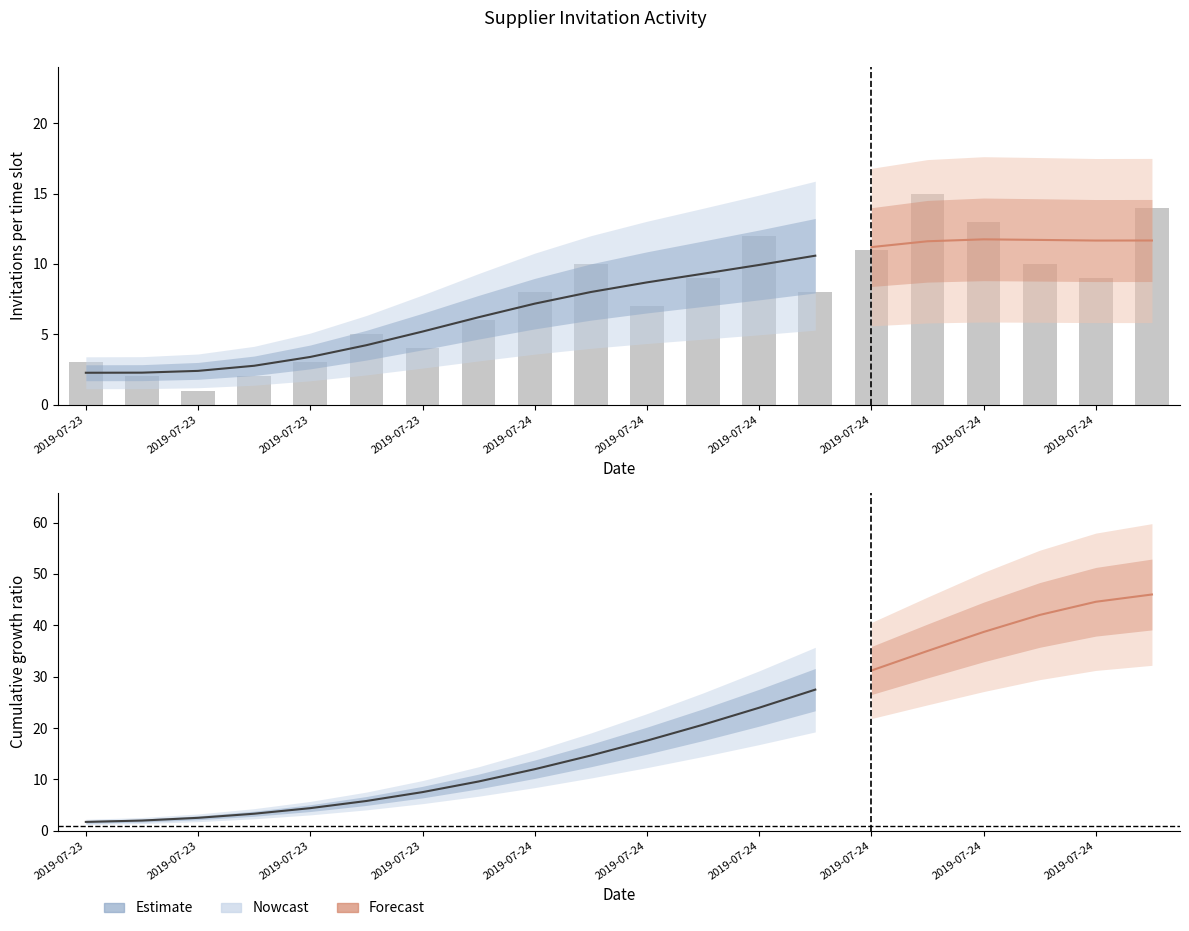

The value at 2019-07-24 is 5. True or false?

False